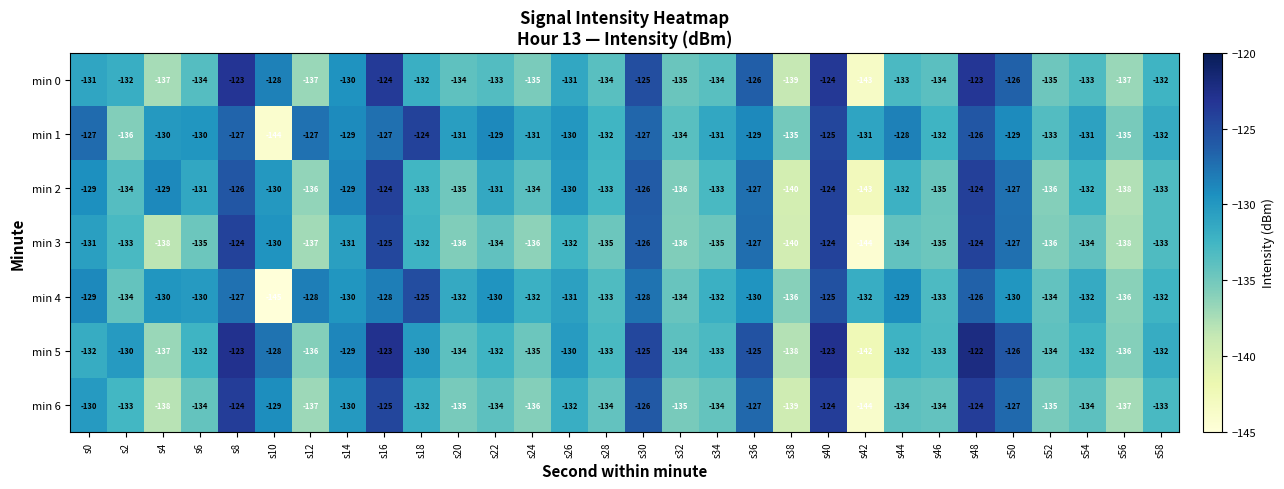

Which category has the lowest value across all series?

s10